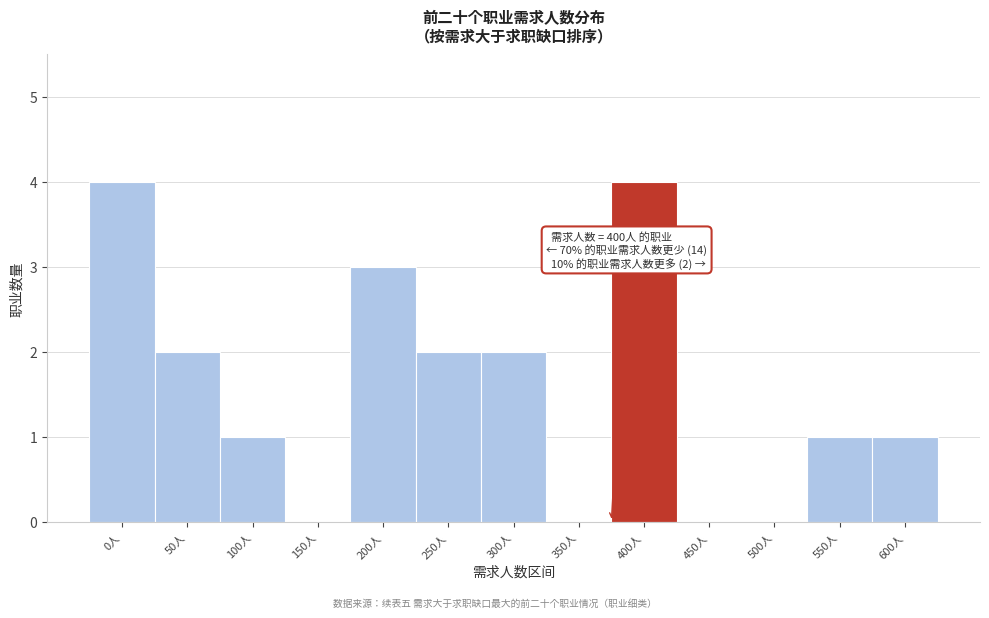

Reading left to right, transcribe all the data shown in this chart.

0人=4	50人=2	100人=1	150人=0	200人=3	250人=2	300人=2	350人=0	400人=4	450人=0	500人=0	550人=1	600人=1